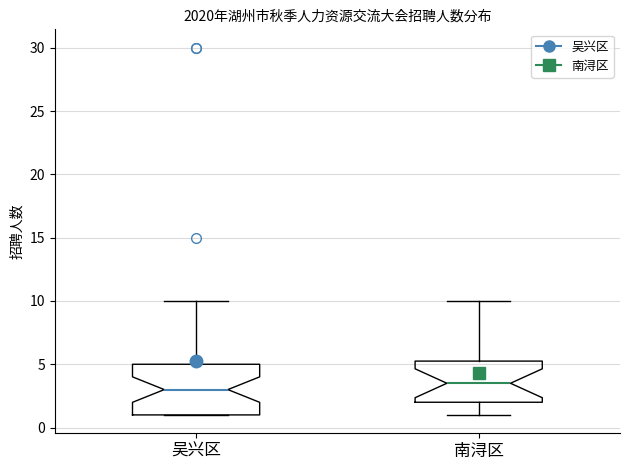

Where does the upper whisker of the box for 南浔区 end on the y-axis? The values are not printed on the chart, so give them approximately, as read against the axis.

10.0